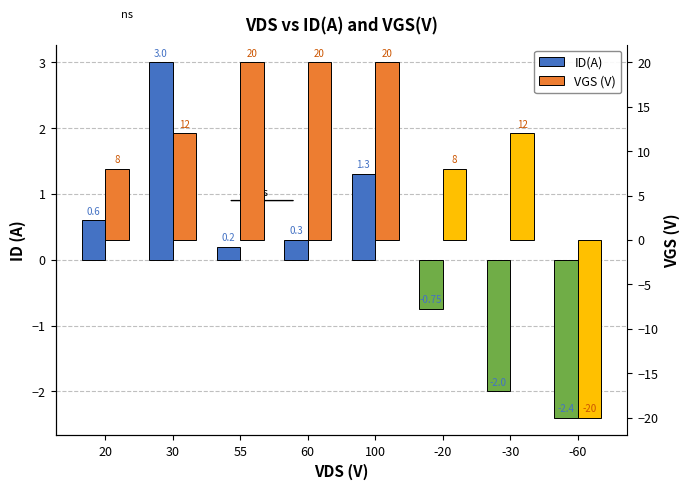

What is the maximum value for ID(A)?

3.0